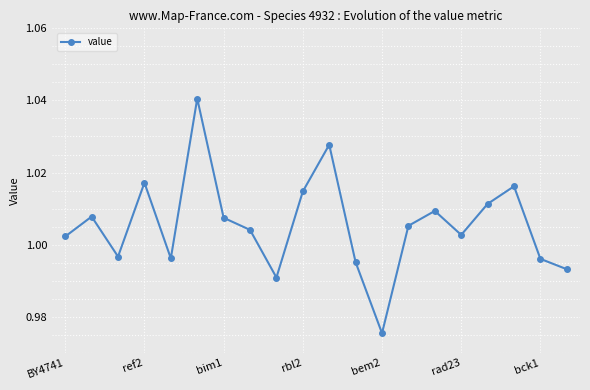

What is the sum of all values?

20.1